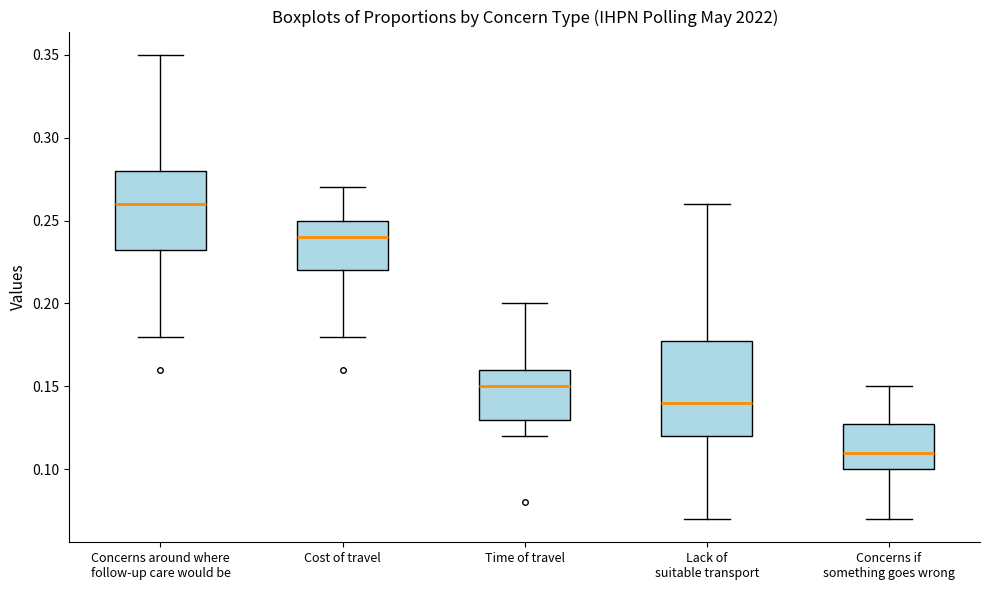

Which box is the tallest, from its lower edge to its upper edge?

Lack of suitable transport